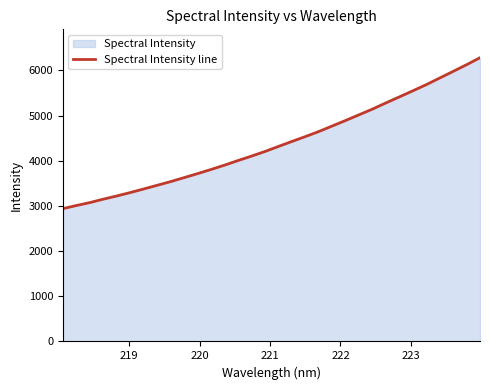

True or false: there are more than 0 points higher than both neighbors.

False